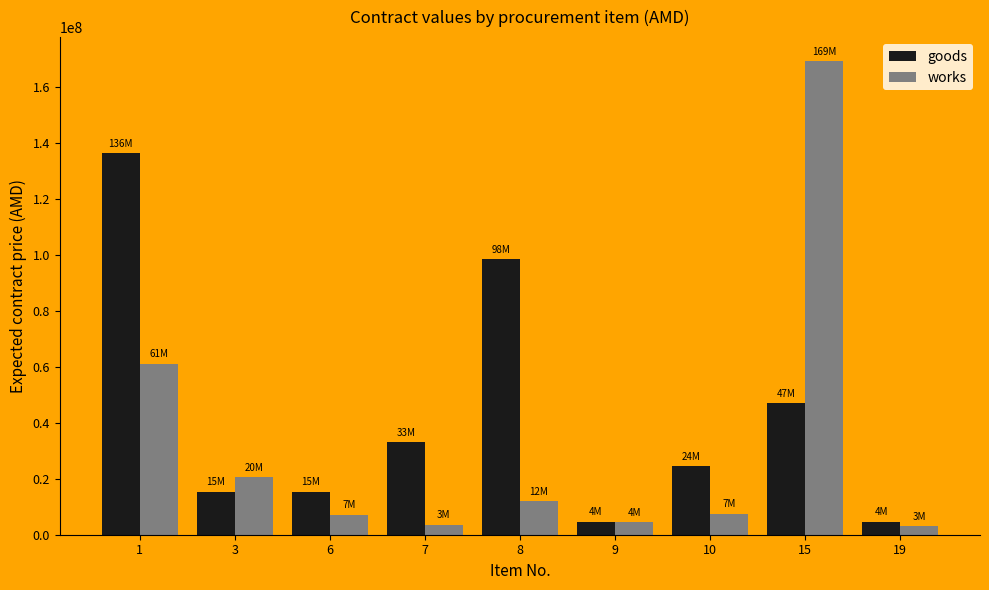

The goods series shows 17091456 at 10. True or false?

False